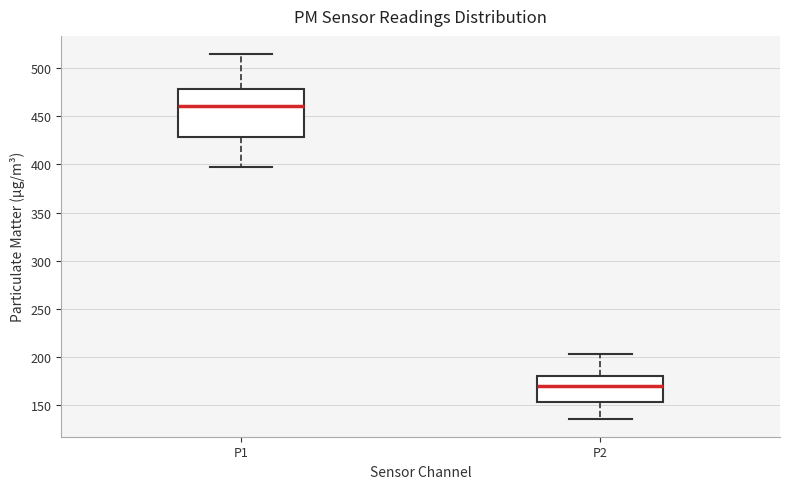

Where does the lower whisker of the box for P2 end on the y-axis? The values are not printed on the chart, so give them approximately, as read against the axis.

135